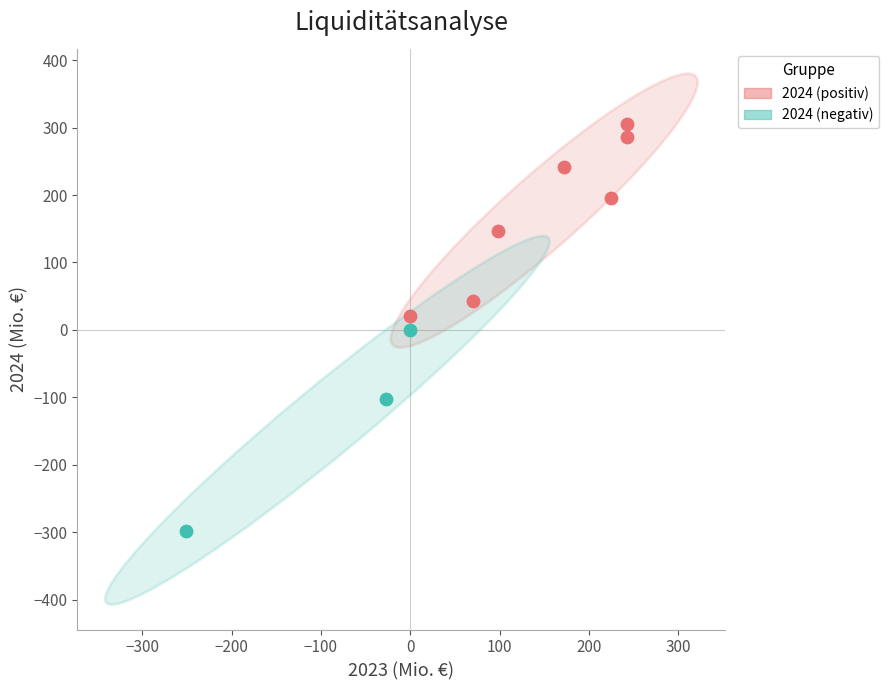

Which series contains the highest Y value?

2024 (positiv)